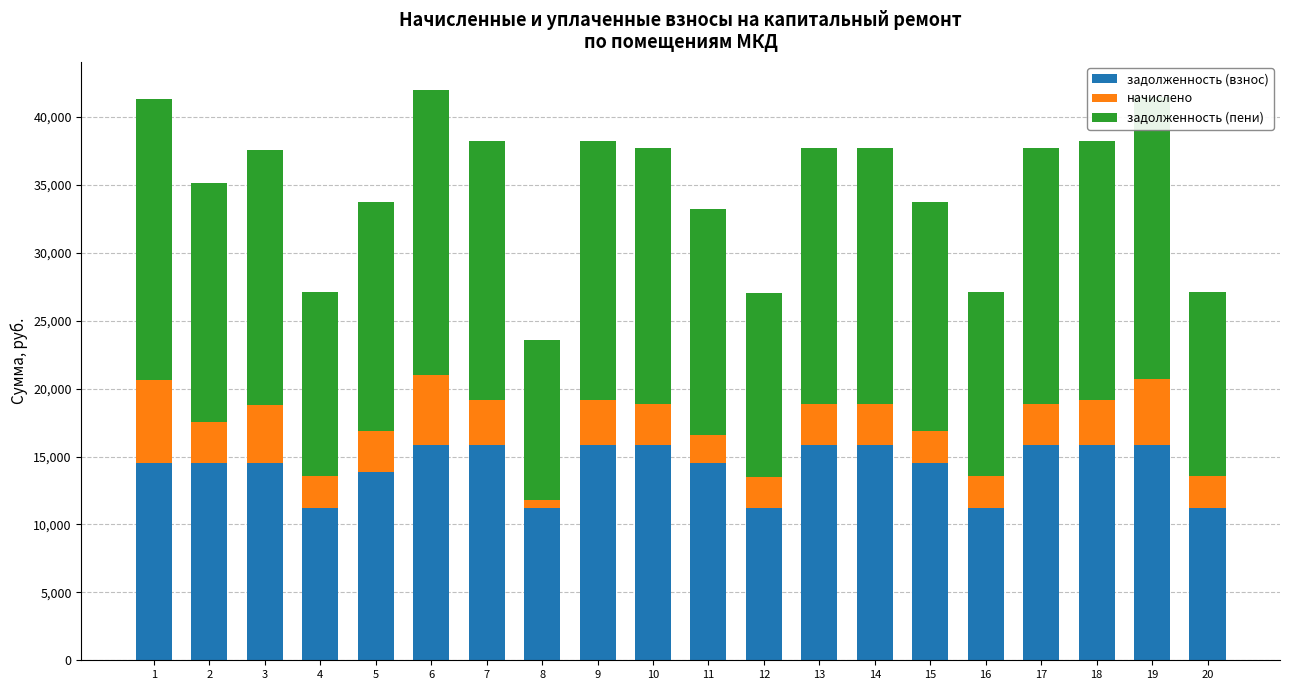

What is the value of the задолженность (взнос) bar at the 6th from the left?

15819.7